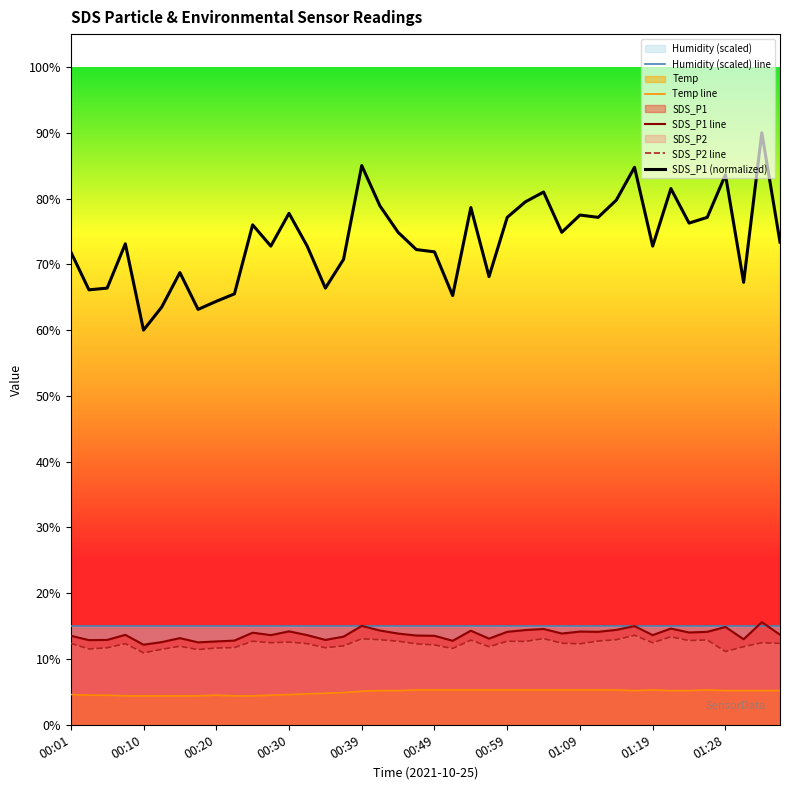

Which series has the largest total across all categories?

SDS_P1 (normalized)